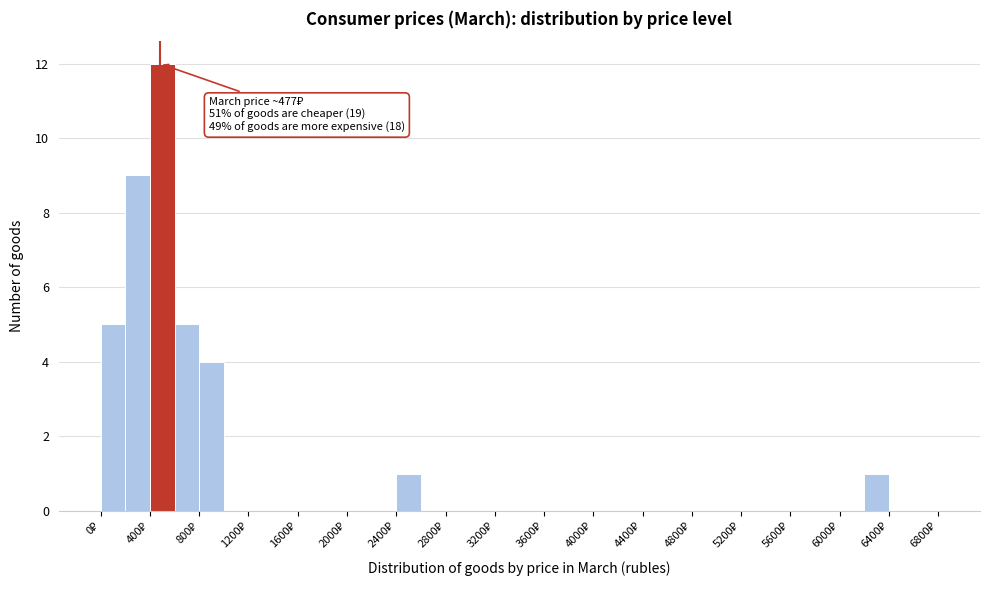

Which range on the x-axis has the tallest bar?

400 to 600